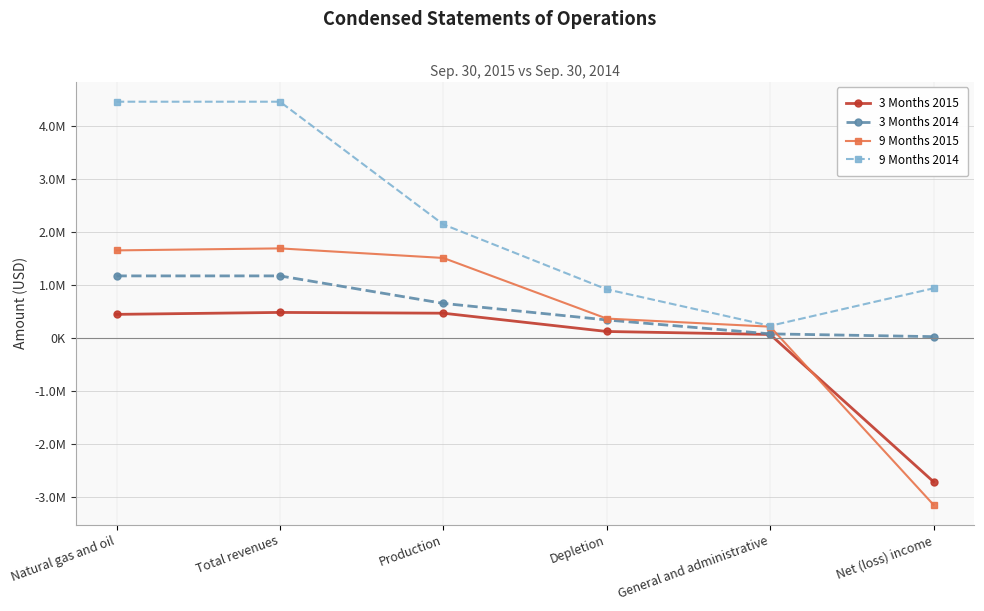

What is the sum of all 9 Months 2015 values?

2282800